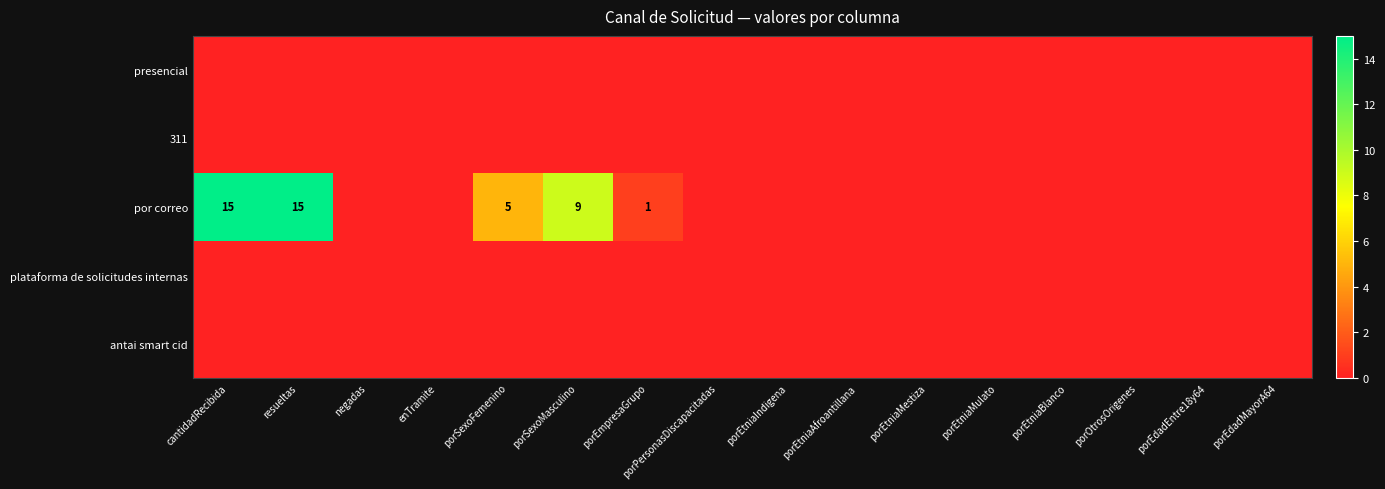

At porEtniaIndigena, list the series in order from smallest to largest.

presencial, 311, por correo, plataforma de solicitudes internas, antai smart cid